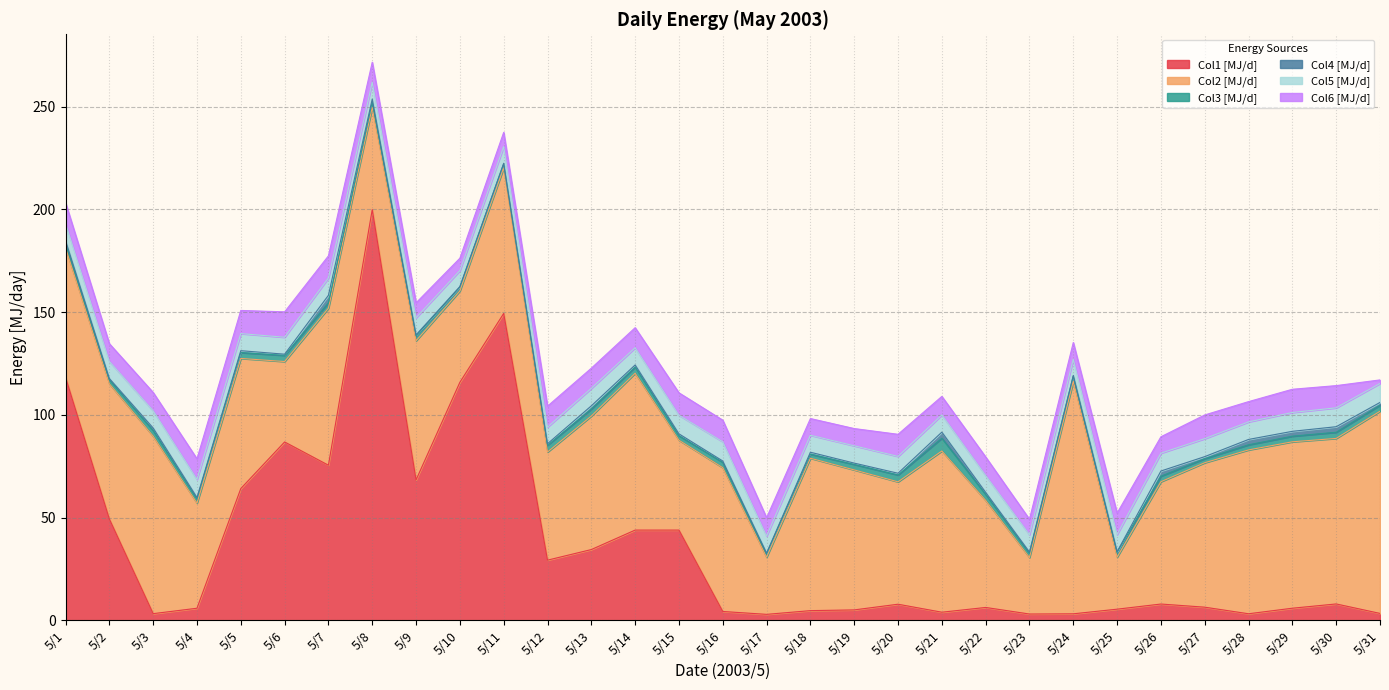

True or false: Col2 and Col6 cross at least once.

False